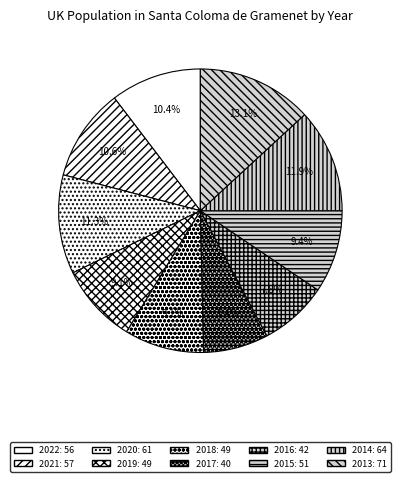

How many segments does this pie chart have?

10